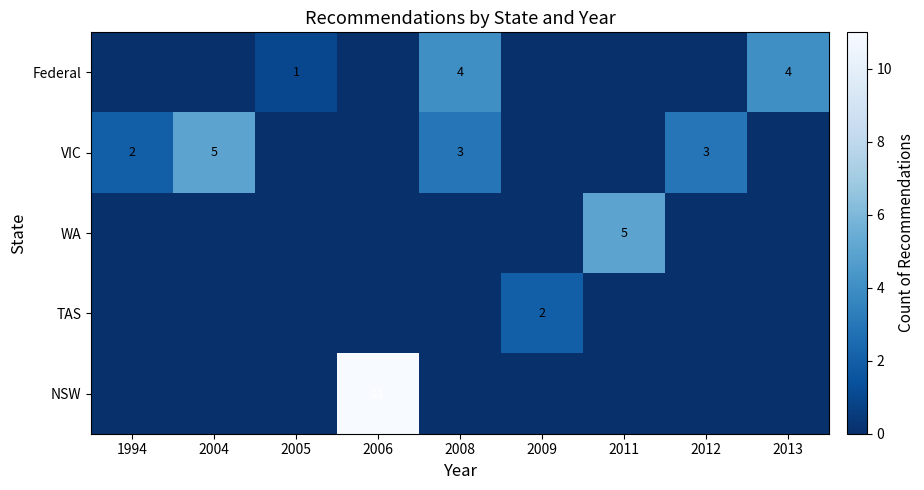

True or false: TAS has a value of 0 at 2006.

True